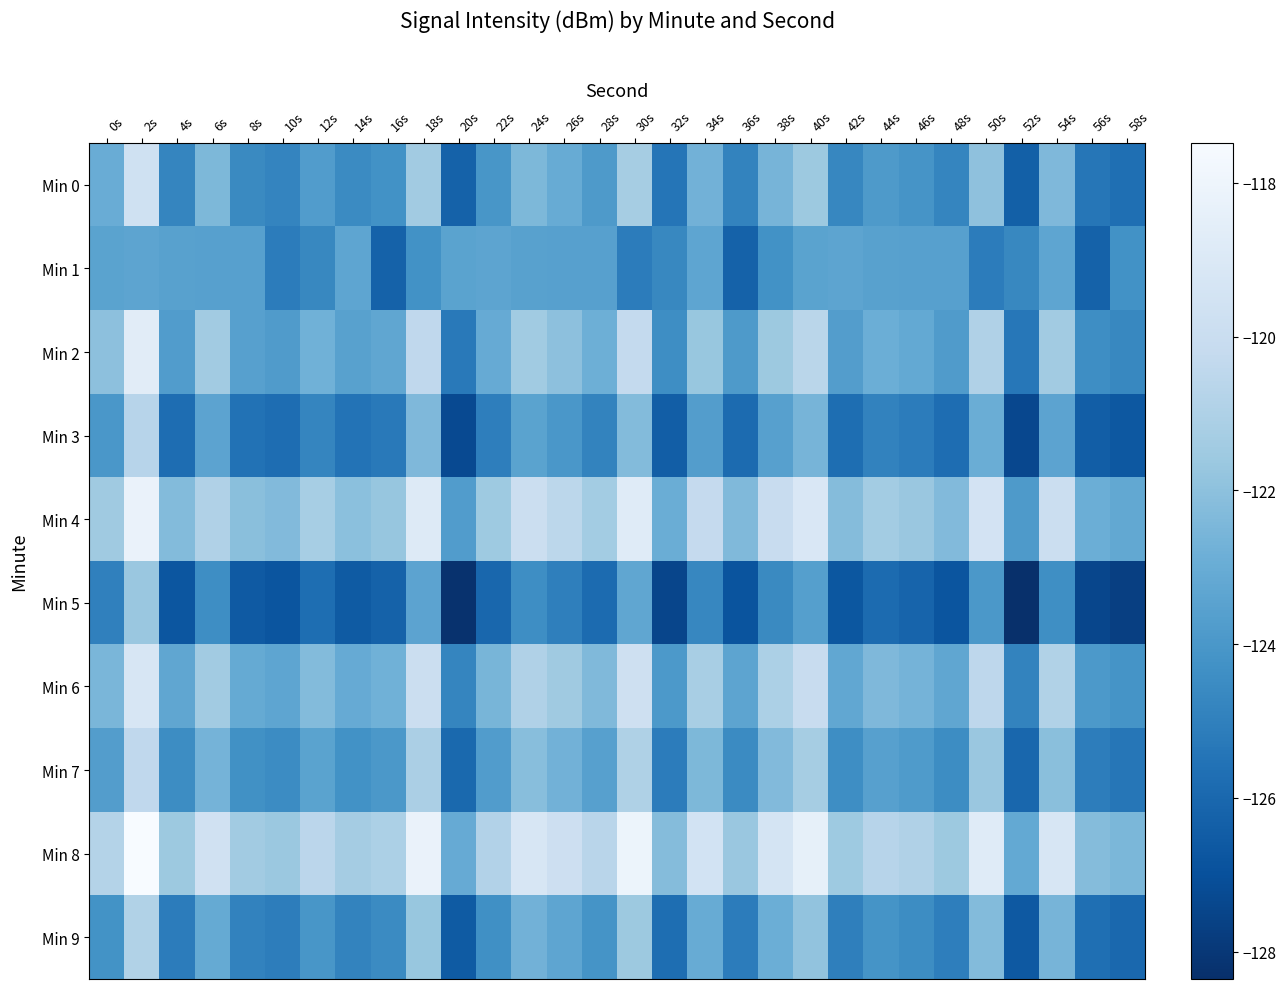

Reading left to right, list all the values displayed in this chart.

Min 0: 0s=-123.0	2s=-119.7	4s=-124.8	6s=-122.4	8s=-124.6	10s=-124.8	12s=-123.8	14s=-124.5	16s=-124.3	18s=-121.4	20s=-126.3	22s=-124.1	24s=-122.4	26s=-123.0	28s=-123.9	30s=-121.3	32s=-125.4	34s=-122.7	36s=-124.9	38s=-122.6	40s=-121.6	42s=-124.7	44s=-123.9	46s=-124.2	48s=-124.8	50s=-122.0	52s=-126.4	54s=-122.4	56s=-125.4	58s=-125.7
Min 1: 0s=-123.4	2s=-123.4	4s=-123.6	6s=-123.6	8s=-123.6	10s=-125.1	12s=-124.7	14s=-123.3	16s=-126.3	18s=-124.3	20s=-123.4	22s=-123.4	24s=-123.6	26s=-123.6	28s=-123.6	30s=-125.1	32s=-124.7	34s=-123.3	36s=-126.3	38s=-124.3	40s=-123.4	42s=-123.4	44s=-123.6	46s=-123.6	48s=-123.6	50s=-125.1	52s=-124.7	54s=-123.3	56s=-126.3	58s=-124.3
Min 2: 0s=-122.0	2s=-118.7	4s=-123.8	6s=-121.4	8s=-123.6	10s=-123.8	12s=-122.8	14s=-123.5	16s=-123.3	18s=-120.4	20s=-125.3	22s=-123.1	24s=-121.4	26s=-122.0	28s=-122.9	30s=-120.3	32s=-124.4	34s=-121.7	36s=-123.9	38s=-121.6	40s=-120.6	42s=-123.7	44s=-122.9	46s=-123.2	48s=-123.8	50s=-121.0	52s=-125.4	54s=-121.4	56s=-124.4	58s=-124.7
Min 3: 0s=-124.0	2s=-120.7	4s=-125.8	6s=-123.4	8s=-125.6	10s=-125.8	12s=-124.8	14s=-125.5	16s=-125.3	18s=-122.4	20s=-127.3	22s=-125.1	24s=-123.4	26s=-124.0	28s=-124.9	30s=-122.3	32s=-126.4	34s=-123.7	36s=-125.9	38s=-123.6	40s=-122.6	42s=-125.7	44s=-124.9	46s=-125.2	48s=-125.8	50s=-123.0	52s=-127.4	54s=-123.4	56s=-126.4	58s=-126.7
Min 4: 0s=-121.5	2s=-118.2	4s=-122.3	6s=-120.9	8s=-122.1	10s=-122.3	12s=-121.3	14s=-122.0	16s=-121.8	18s=-118.9	20s=-123.8	22s=-121.6	24s=-119.9	26s=-120.5	28s=-121.4	30s=-118.8	32s=-122.9	34s=-120.2	36s=-122.4	38s=-120.1	40s=-119.1	42s=-122.2	44s=-121.4	46s=-121.7	48s=-122.3	50s=-119.5	52s=-123.9	54s=-119.9	56s=-122.9	58s=-123.2
Min 5: 0s=-125.0	2s=-121.7	4s=-126.8	6s=-124.4	8s=-126.6	10s=-126.8	12s=-125.8	14s=-126.5	16s=-126.3	18s=-123.4	20s=-128.3	22s=-126.1	24s=-124.4	26s=-125.0	28s=-125.9	30s=-123.3	32s=-127.4	34s=-124.7	36s=-126.9	38s=-124.6	40s=-123.6	42s=-126.7	44s=-125.9	46s=-126.2	48s=-126.8	50s=-124.0	52s=-128.4	54s=-124.4	56s=-127.4	58s=-127.7
Min 6: 0s=-122.5	2s=-119.2	4s=-123.3	6s=-121.4	8s=-123.1	10s=-123.3	12s=-122.3	14s=-123.0	16s=-122.8	18s=-119.9	20s=-124.8	22s=-122.6	24s=-120.9	26s=-121.5	28s=-122.4	30s=-119.8	32s=-123.9	34s=-121.2	36s=-123.4	38s=-121.1	40s=-120.1	42s=-123.2	44s=-122.4	46s=-122.7	48s=-123.3	50s=-120.5	52s=-124.9	54s=-120.9	56s=-123.9	58s=-124.2
Min 7: 0s=-123.7	2s=-120.4	4s=-124.5	6s=-122.6	8s=-124.3	10s=-124.5	12s=-123.5	14s=-124.2	16s=-124.0	18s=-121.1	20s=-126.0	22s=-123.8	24s=-122.1	26s=-122.7	28s=-123.6	30s=-121.0	32s=-125.1	34s=-122.4	36s=-124.6	38s=-122.3	40s=-121.3	42s=-124.4	44s=-123.6	46s=-123.9	48s=-124.5	50s=-121.7	52s=-126.1	54s=-122.1	56s=-125.1	58s=-125.4
Min 8: 0s=-120.8	2s=-117.5	4s=-121.6	6s=-119.6	8s=-121.4	10s=-121.6	12s=-120.6	14s=-121.3	16s=-121.1	18s=-118.2	20s=-123.1	22s=-120.9	24s=-119.2	26s=-119.8	28s=-120.7	30s=-118.1	32s=-122.2	34s=-119.5	36s=-121.7	38s=-119.4	40s=-118.4	42s=-121.5	44s=-120.7	46s=-121.0	48s=-121.6	50s=-118.8	52s=-123.2	54s=-119.2	56s=-122.2	58s=-122.5
Min 9: 0s=-124.2	2s=-120.9	4s=-125.2	6s=-123.1	8s=-124.9	10s=-125.1	12s=-124.1	14s=-124.8	16s=-124.6	18s=-121.7	20s=-126.6	22s=-124.4	24s=-122.7	26s=-123.3	28s=-124.2	30s=-121.6	32s=-125.7	34s=-123.0	36s=-125.2	38s=-122.9	40s=-121.9	42s=-125.0	44s=-124.2	46s=-124.5	48s=-125.1	50s=-122.3	52s=-126.7	54s=-122.6	56s=-125.7	58s=-126.0